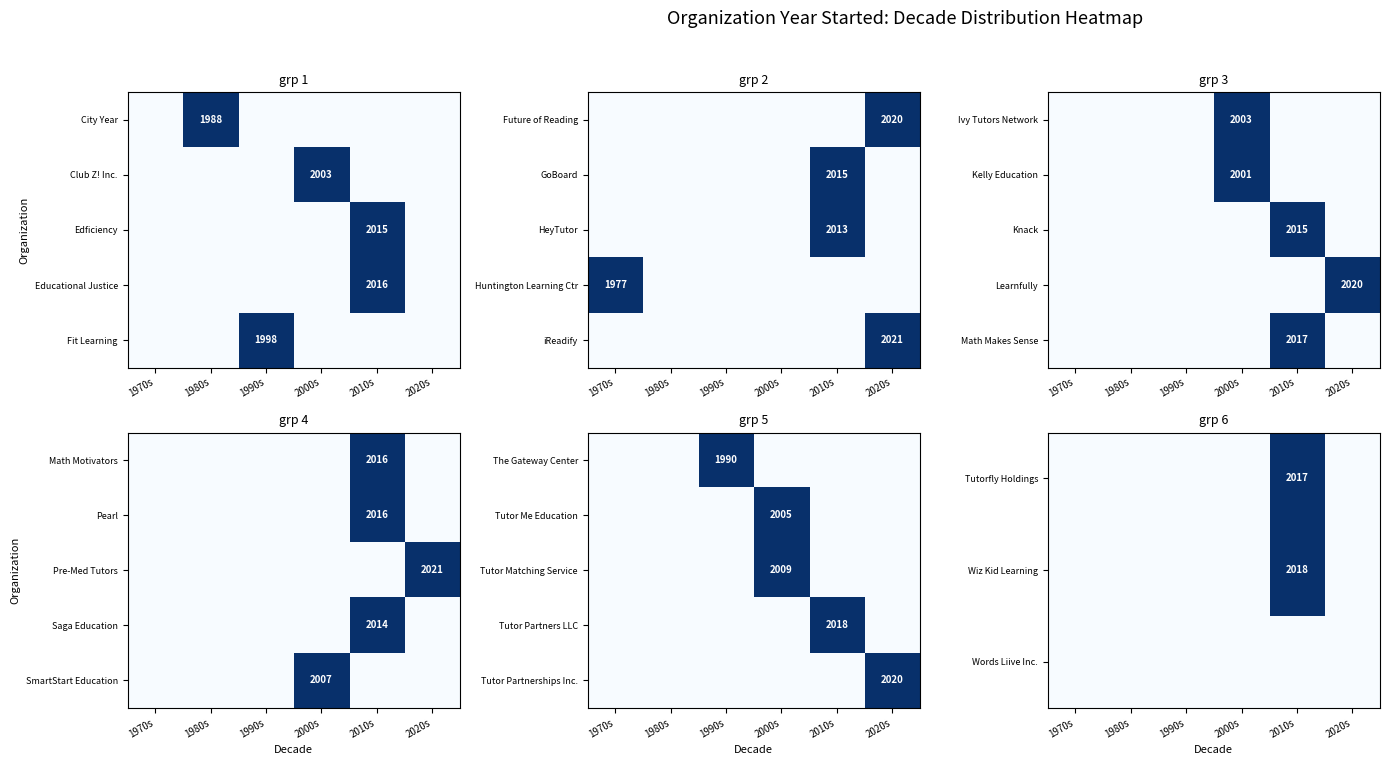

How many values in Tutor Partnerships Inc. are above zero?

1